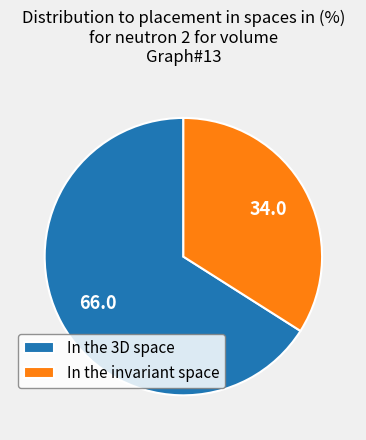

The In the invariant space slice represents 34% of the pie. True or false?

True